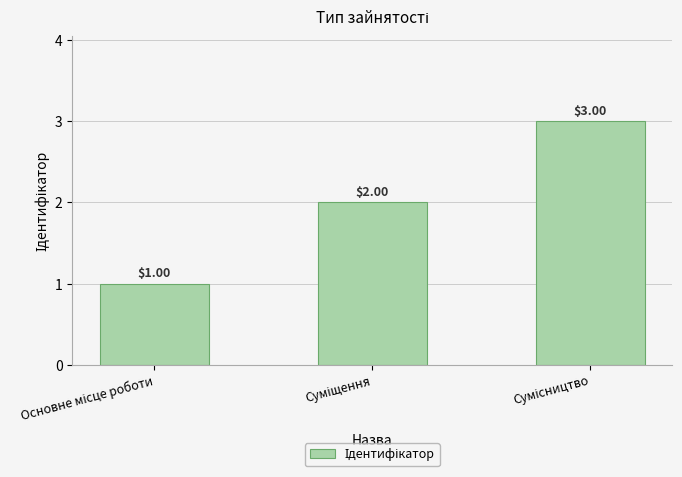

How many bars are there in total?

3